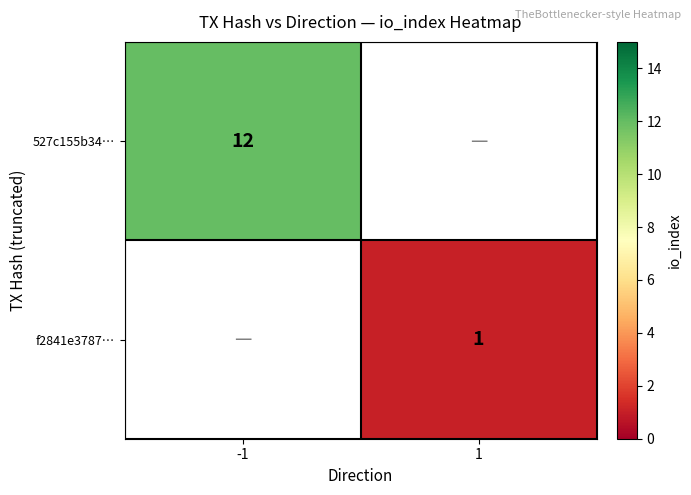

True or false: 527c155b34… has a value of 6 at -1.

False